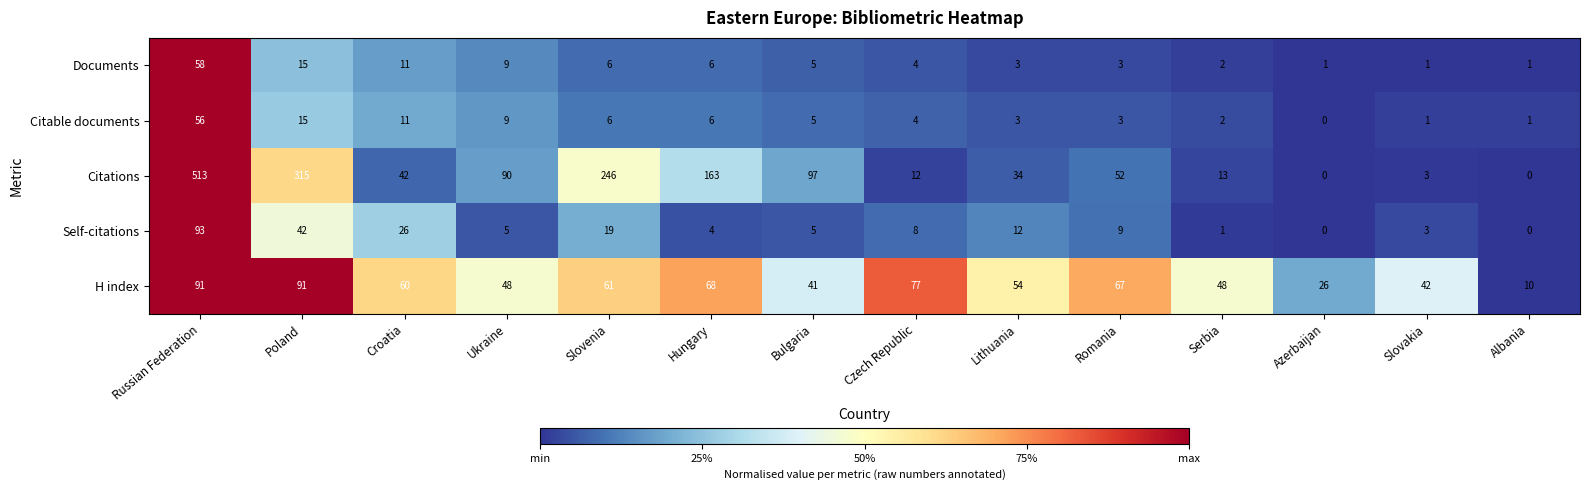

At how many categories does at least one series exceed 0?

14